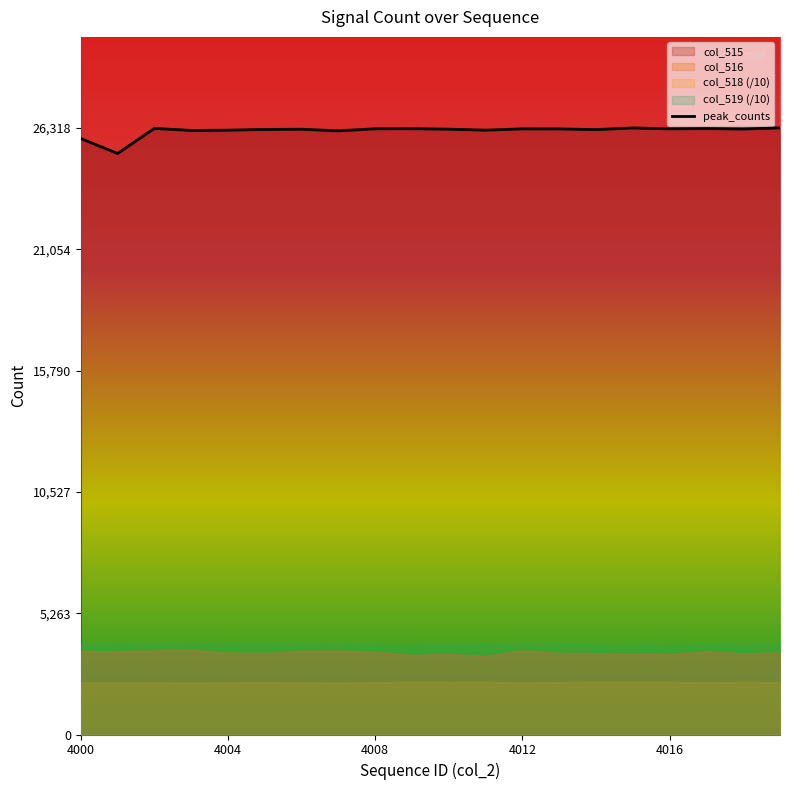

Is it true that peak_counts equals 26280 at 4008?

True